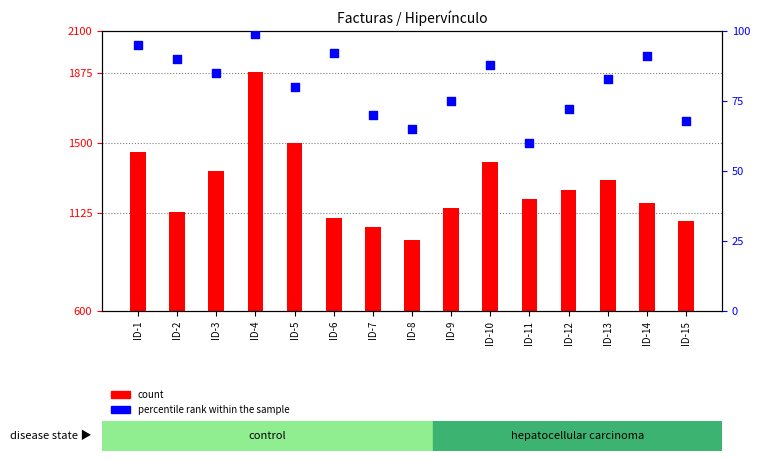

Which series reaches the maximum Y coordinate?

count